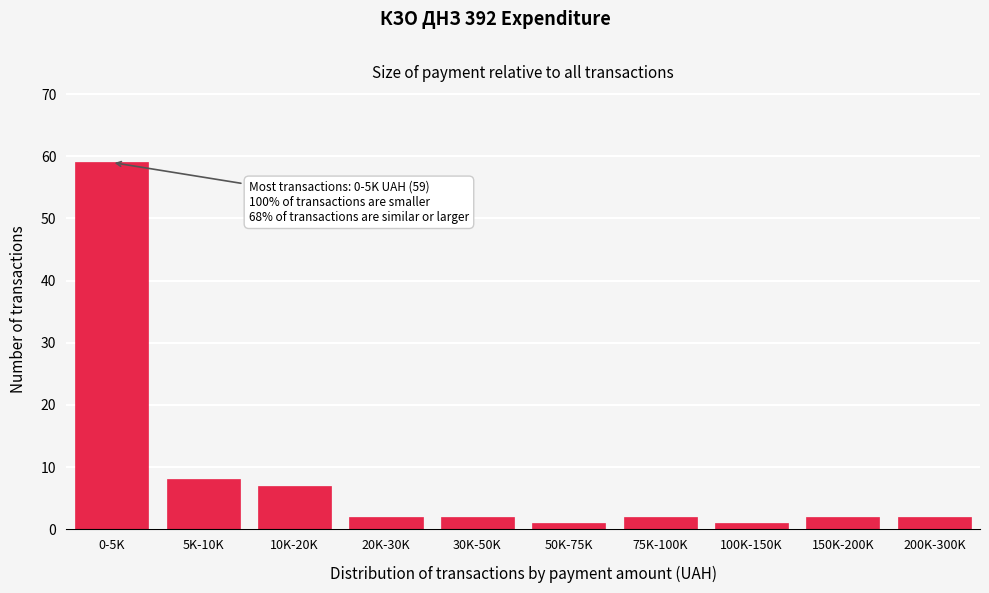

Reading left to right, what are all the values shown in this chart?

59	8	7	2	2	1	2	1	2	2